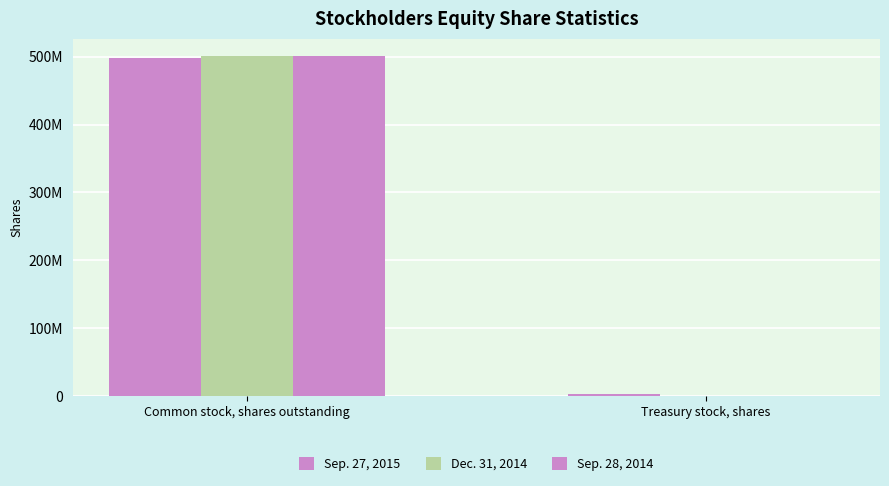

Are the bars horizontal?

No